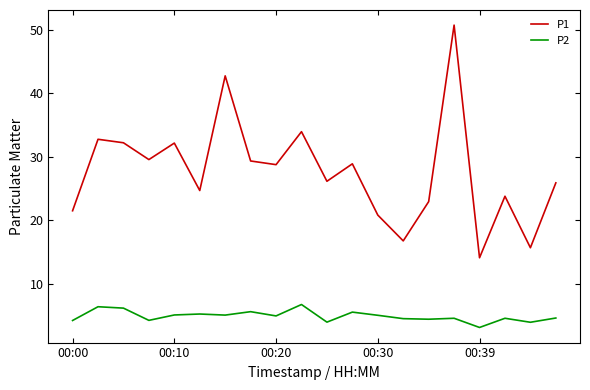

What are all the series names shown in the legend?

P1, P2